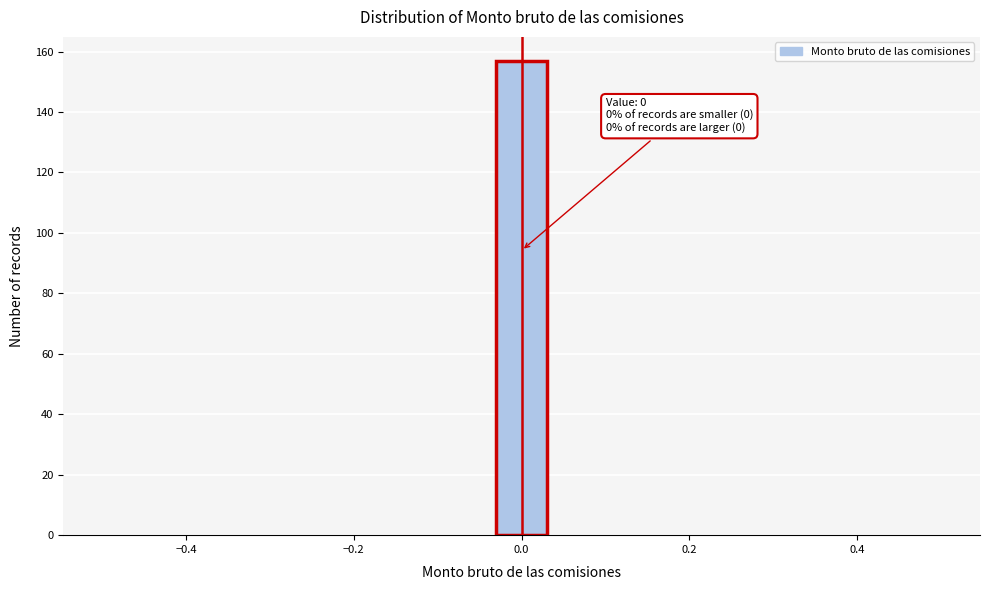

Around what value on the x-axis is the tallest bar? Give the approximate position of its centre, as read against the axis.

0.00